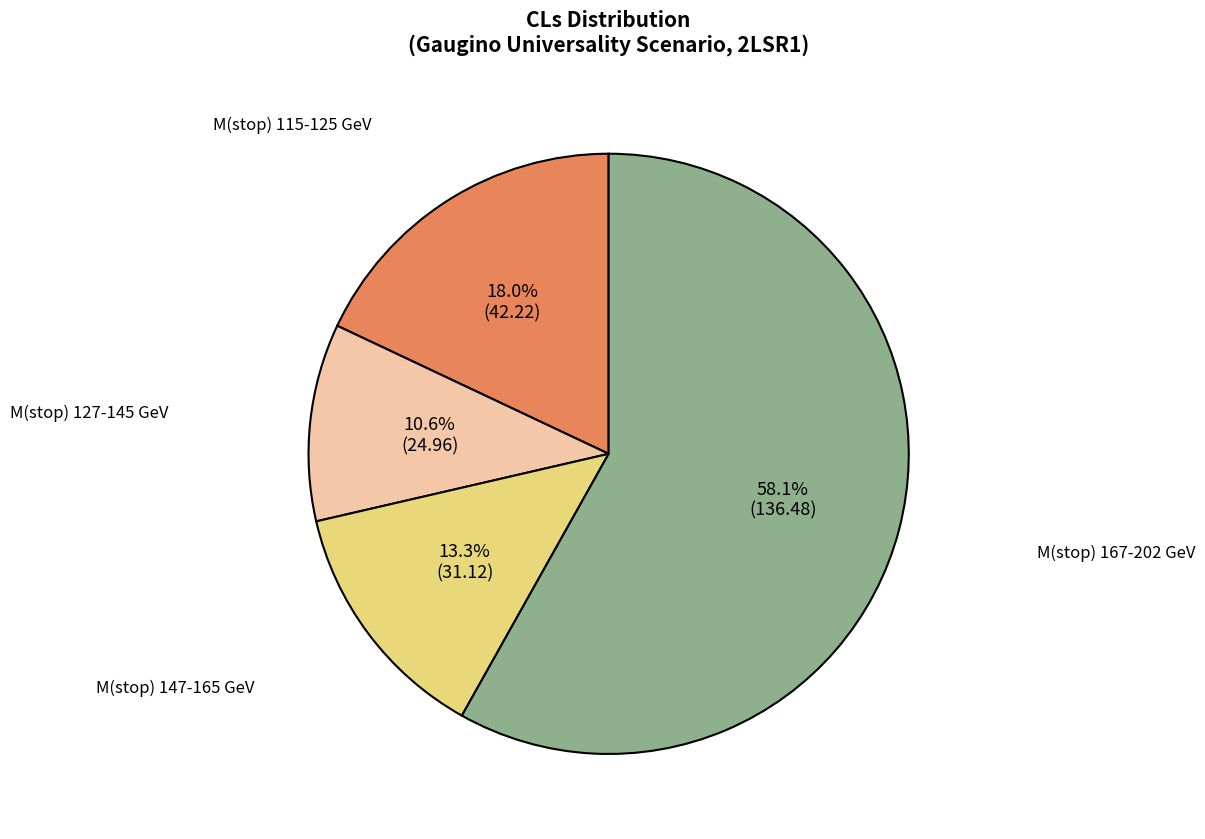

Does any single category account for the majority?

Yes